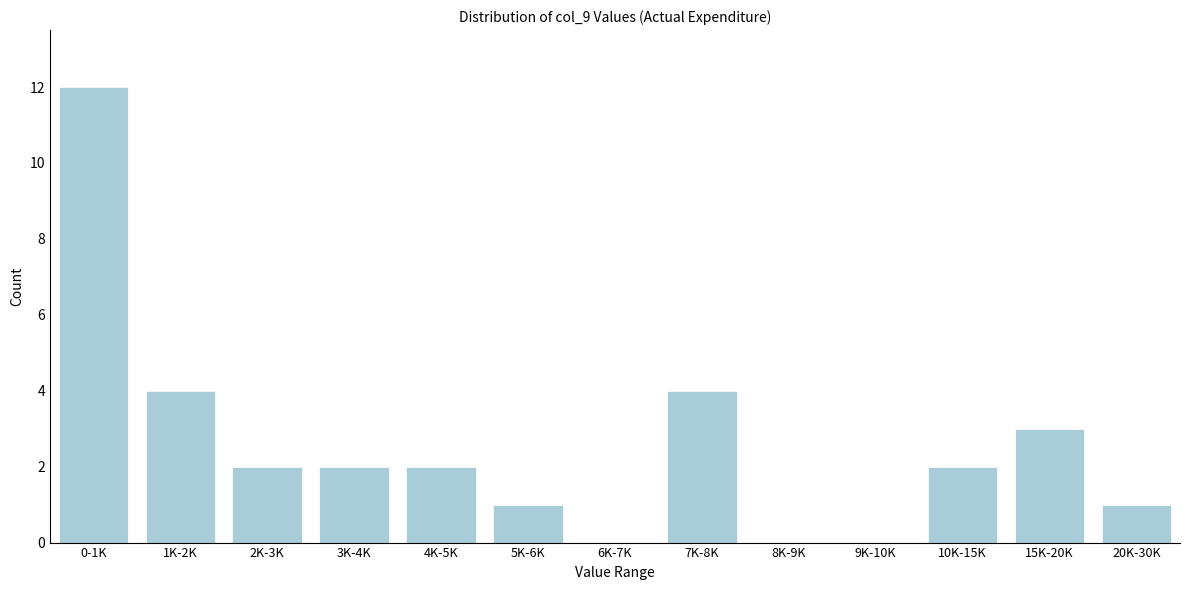

Reading left to right, extract all data points from this chart.

0-1K=12	1K-2K=4	2K-3K=2	3K-4K=2	4K-5K=2	5K-6K=1	6K-7K=0	7K-8K=4	8K-9K=0	9K-10K=0	10K-15K=2	15K-20K=3	20K-30K=1